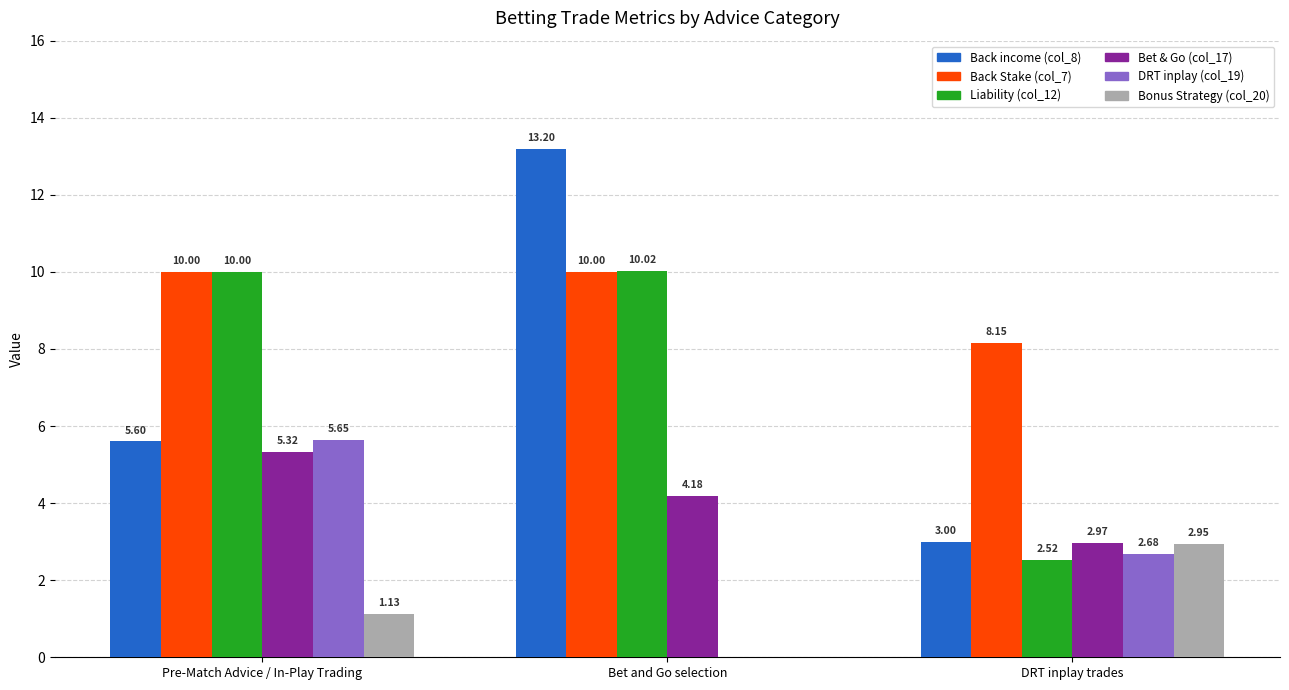

Where is Back income (col_8) nearest to the value 8?

Pre-Match Advice / In-Play Trading